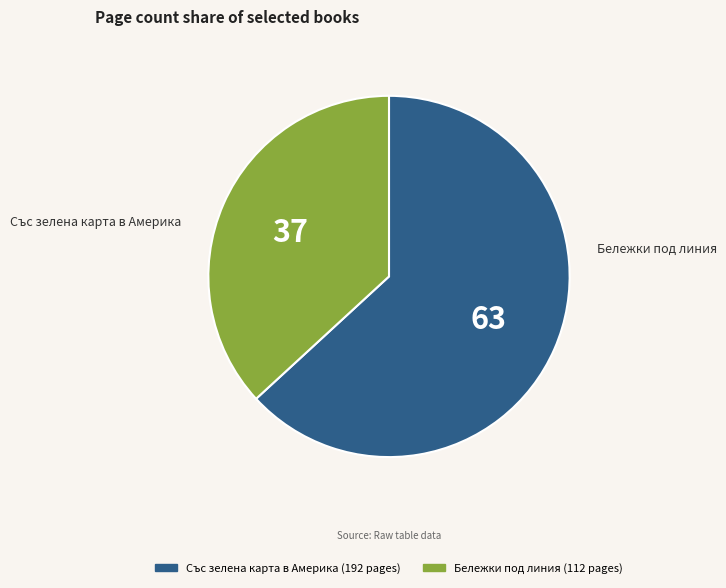

Does Бележки под линия represent more than half of the total?

No